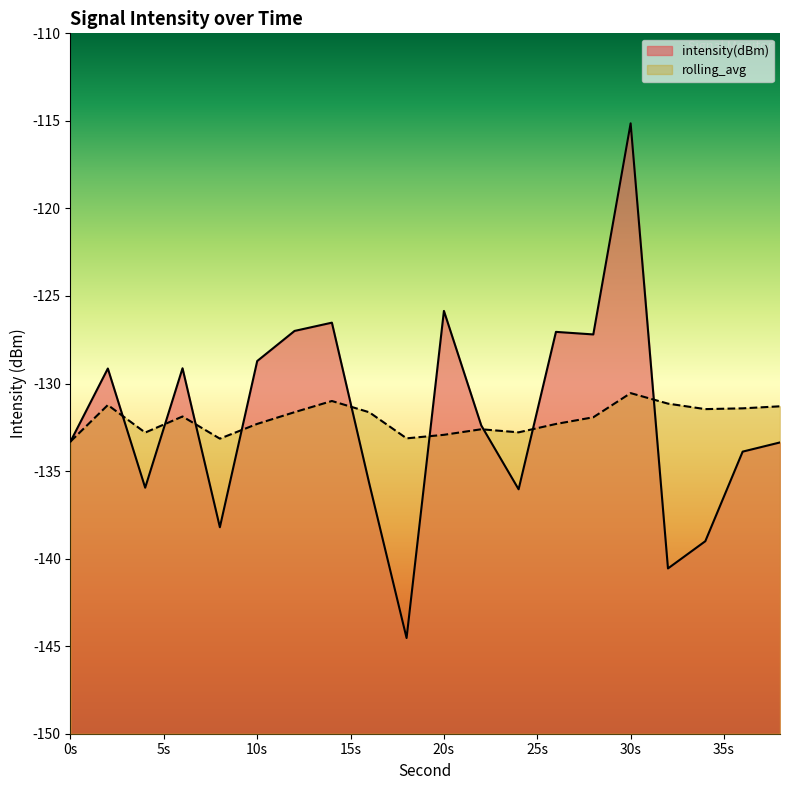

How many intersections are there between rolling_avg and intensity(dBm)?

9